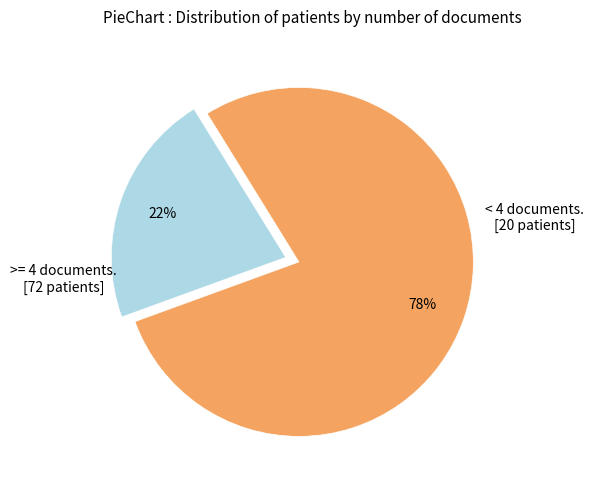

To the nearest percent, what is the average slice percentage?

50%